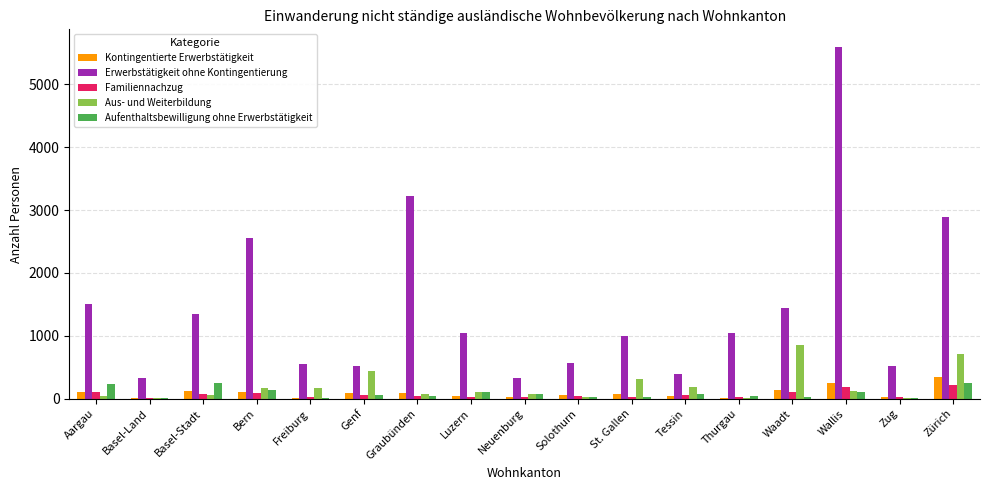

What is the maximum value shown in the chart?

5593